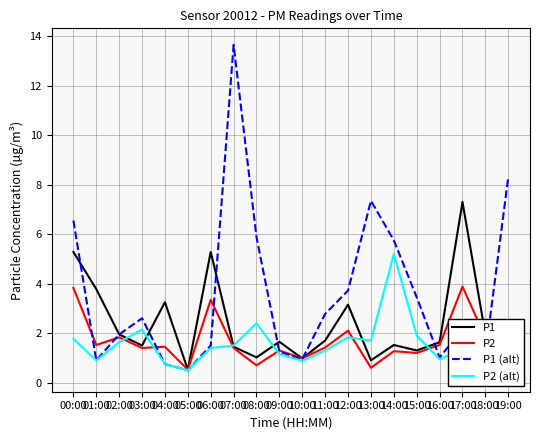

The value of P2 at 12:00 is 3.0. True or false?

False